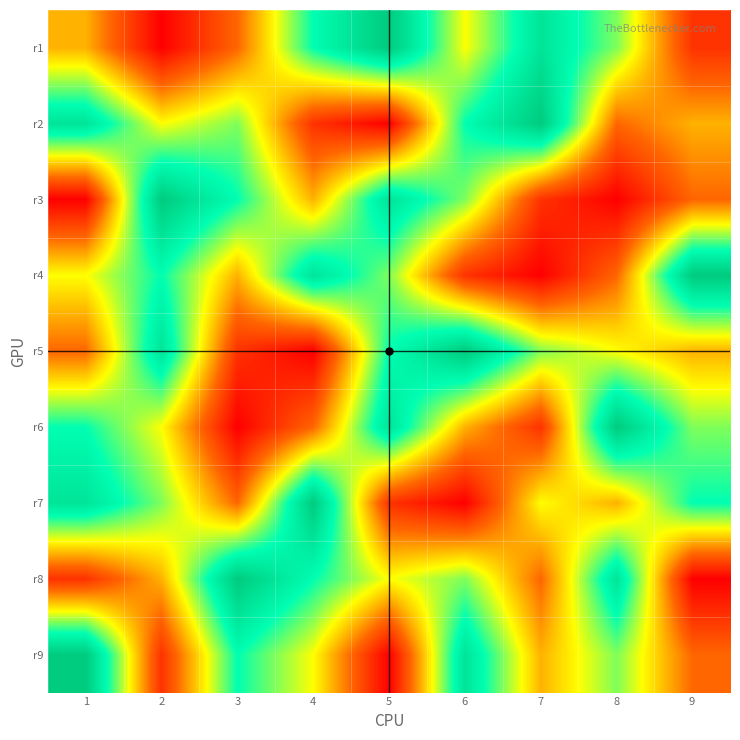

Reading right to left, list all the values displayed in this chart.

r1: 9=2	8=6	7=8	6=5	5=9	4=7	3=3	2=1	1=4
r2: 9=4	8=3	7=9	6=7	5=1	4=2	3=6	2=5	1=8
r3: 9=3	8=1	7=2	6=6	5=8	4=4	3=7	2=9	1=1
r4: 9=9	8=3	7=1	6=2	5=6	4=8	3=4	2=7	1=5
r5: 9=4	8=5	7=6	6=9	5=7	4=1	3=2	2=8	1=3
r6: 9=6	8=9	7=2	6=4	5=8	4=3	3=1	2=5	1=7
r7: 9=7	8=4	7=5	6=1	5=2	4=9	3=3	2=6	1=8
r8: 9=1	8=8	7=3	6=6	5=5	4=7	3=9	2=4	1=2
r9: 9=3	8=6	7=4	6=8	5=1	4=5	3=7	2=2	1=9